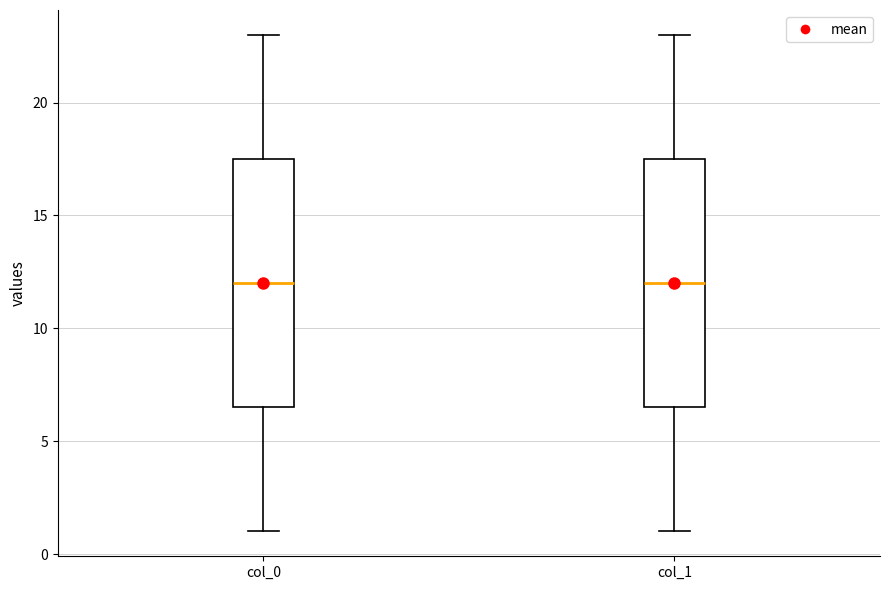

Reading left to right, transcribe this box plot: for each box, give where its median line is, the range the box spans, and where its two whiskers end, as read against the y-axis. The values are not printed on the chart, so give them approximately, as read against the axis.

col_0: median 12.0, box 6.5 to 17.5, whiskers 1.0 to 23.0
col_1: median 12.0, box 6.5 to 17.5, whiskers 1.0 to 23.0